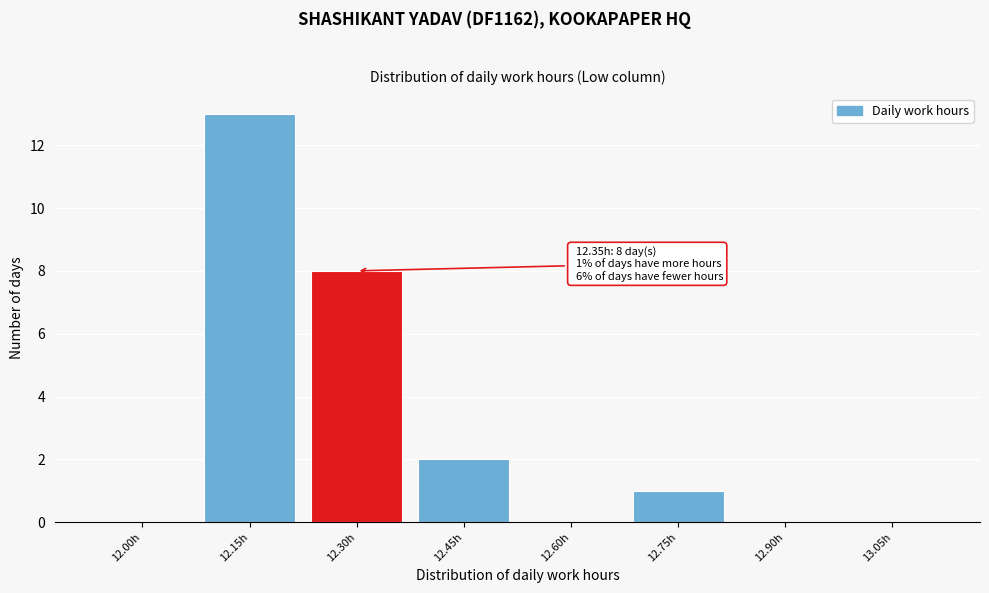

Reading right to left, extract all data points from this chart.

13.05h=0	12.90h=0	12.75h=1	12.60h=0	12.45h=2	12.30h=8	12.15h=13	12.00h=0